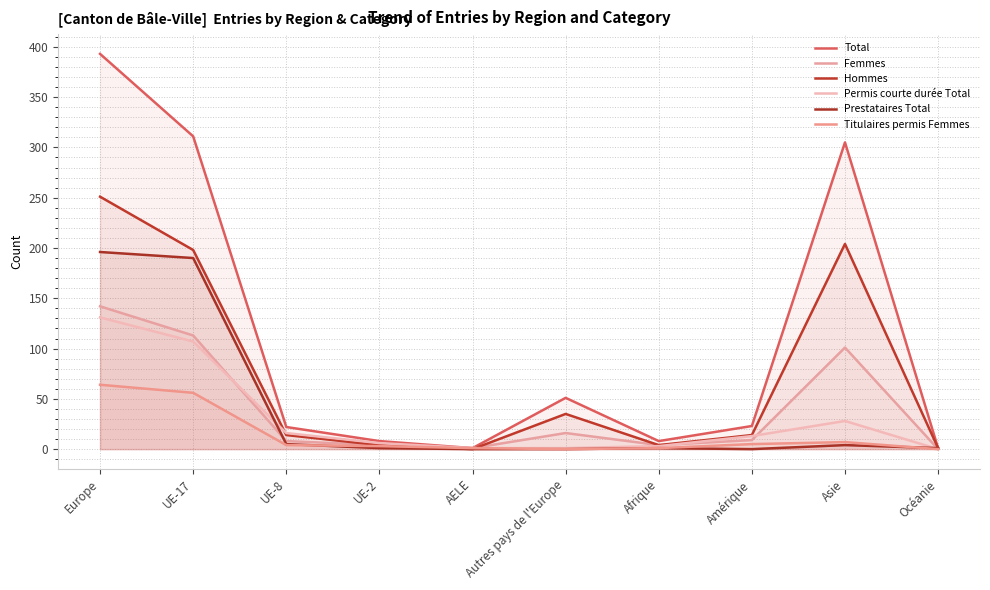

What is the total value across all series at Asie?

649